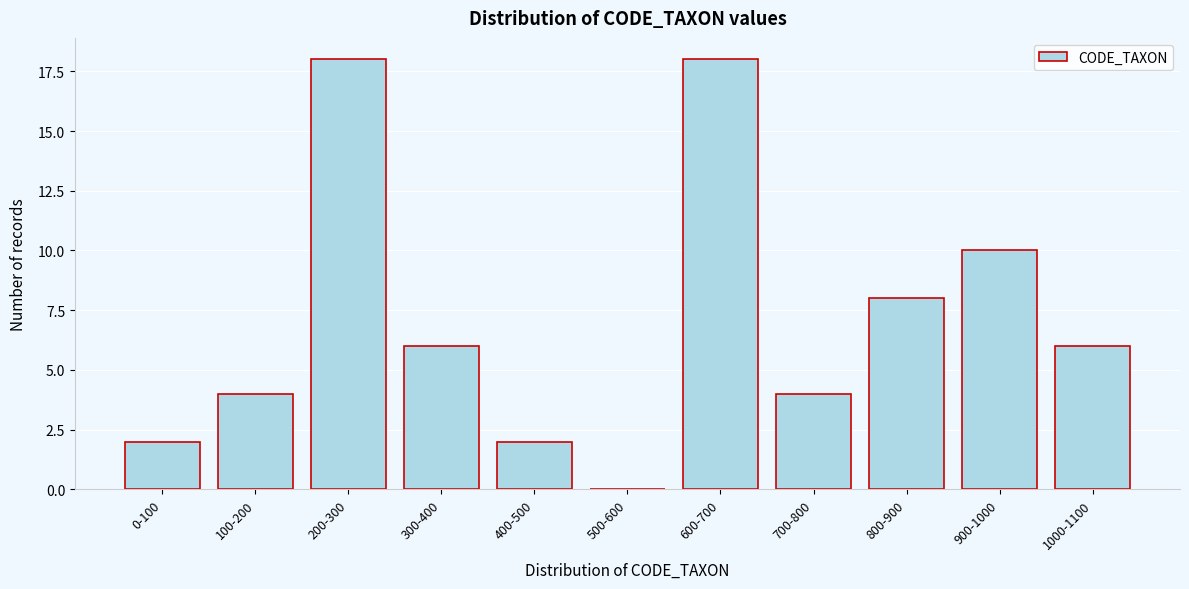

Reading left to right, transcribe all the data shown in this chart.

0-100=2	100-200=4	200-300=18	300-400=6	400-500=2	500-600=0	600-700=18	700-800=4	800-900=8	900-1000=10	1000-1100=6